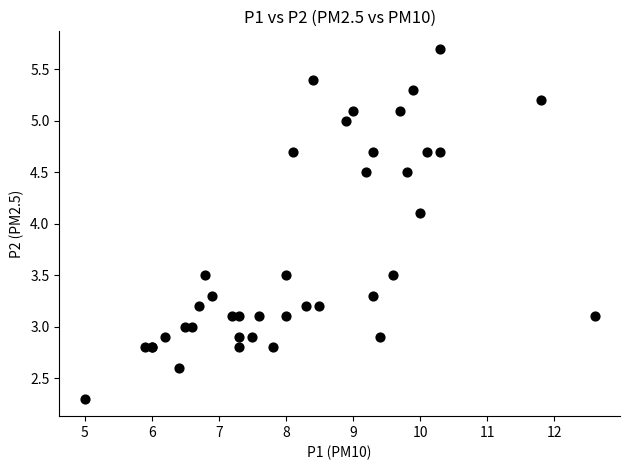

What Y value in the scatter plot is closest to 4?

4.1